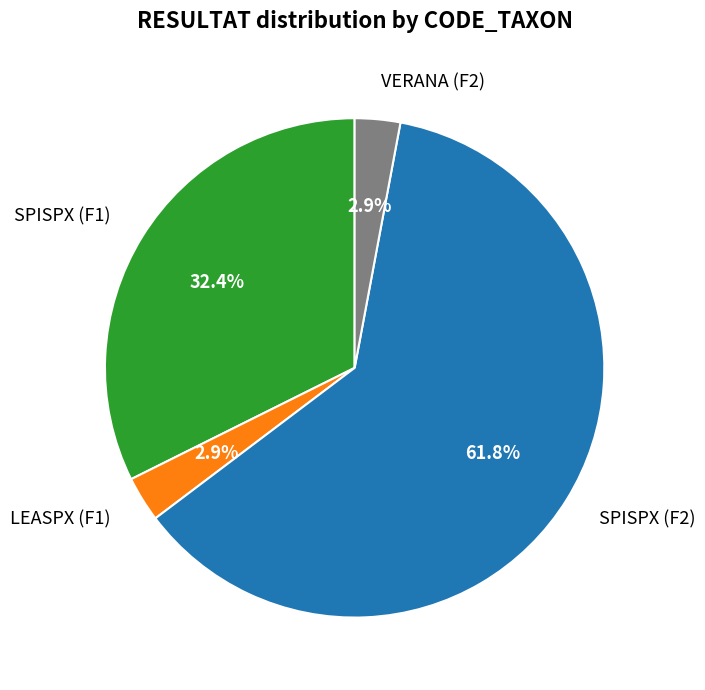

To the nearest percent, what is the combined percentage of SPISPX (F1) and LEASPX (F1)?

35%